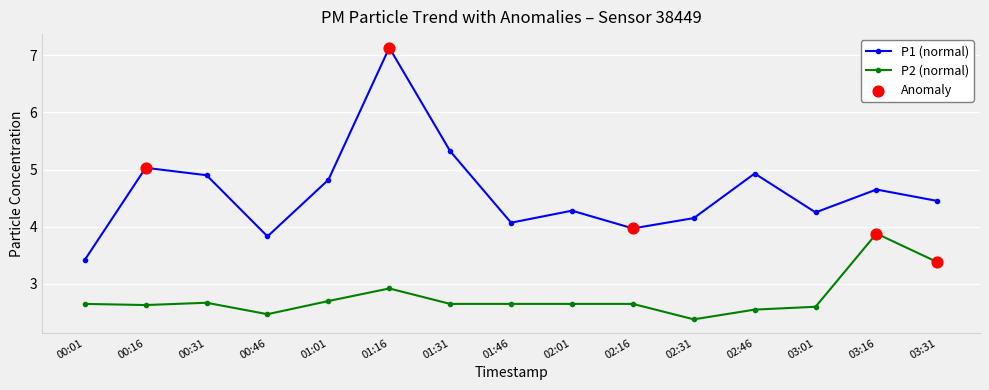

What is the approximate value of P2 (normal) at 01:16?

2.9